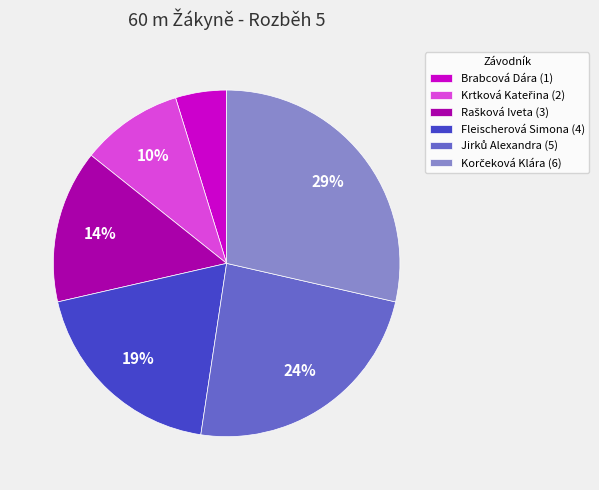

Does Brabcová Dára (1) represent more than half of the total?

No